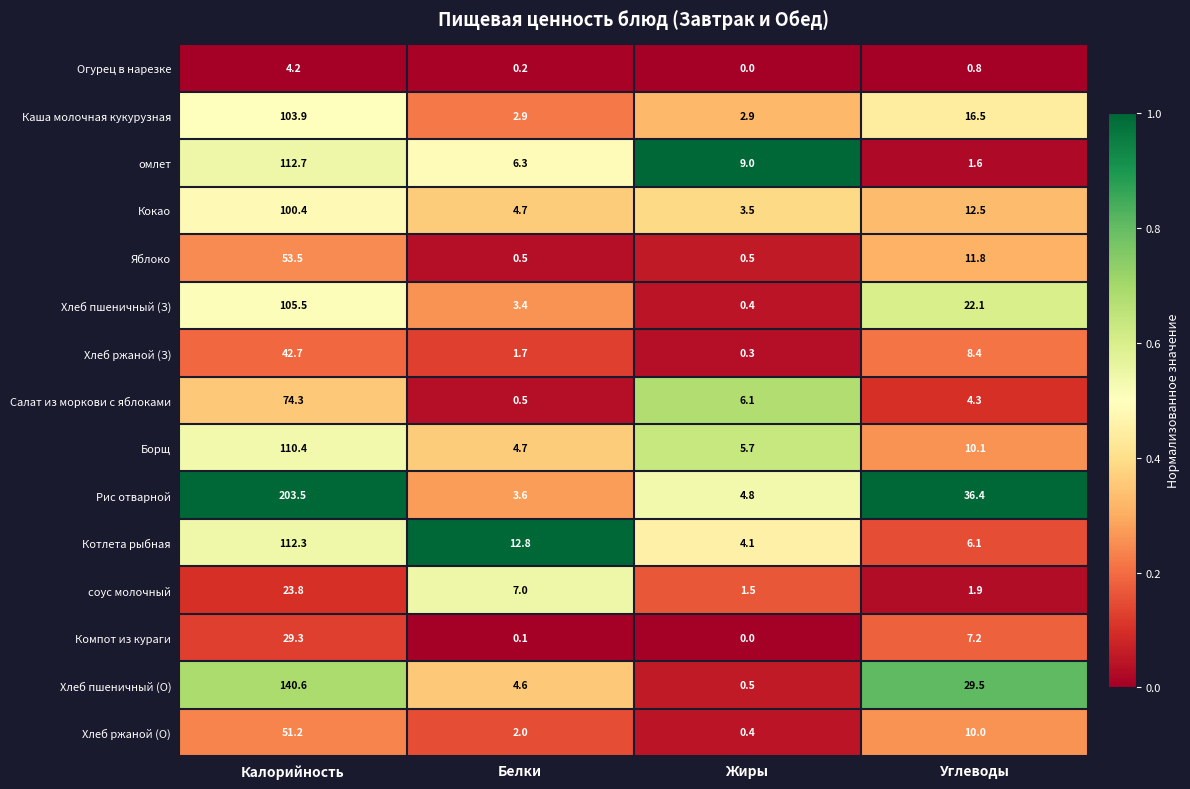

The value of омлет at Калорийность is 193.2. True or false?

False